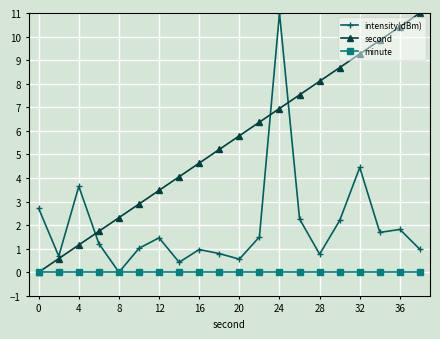

True or false: second and intensity(dBm) intersect in this chart.

True